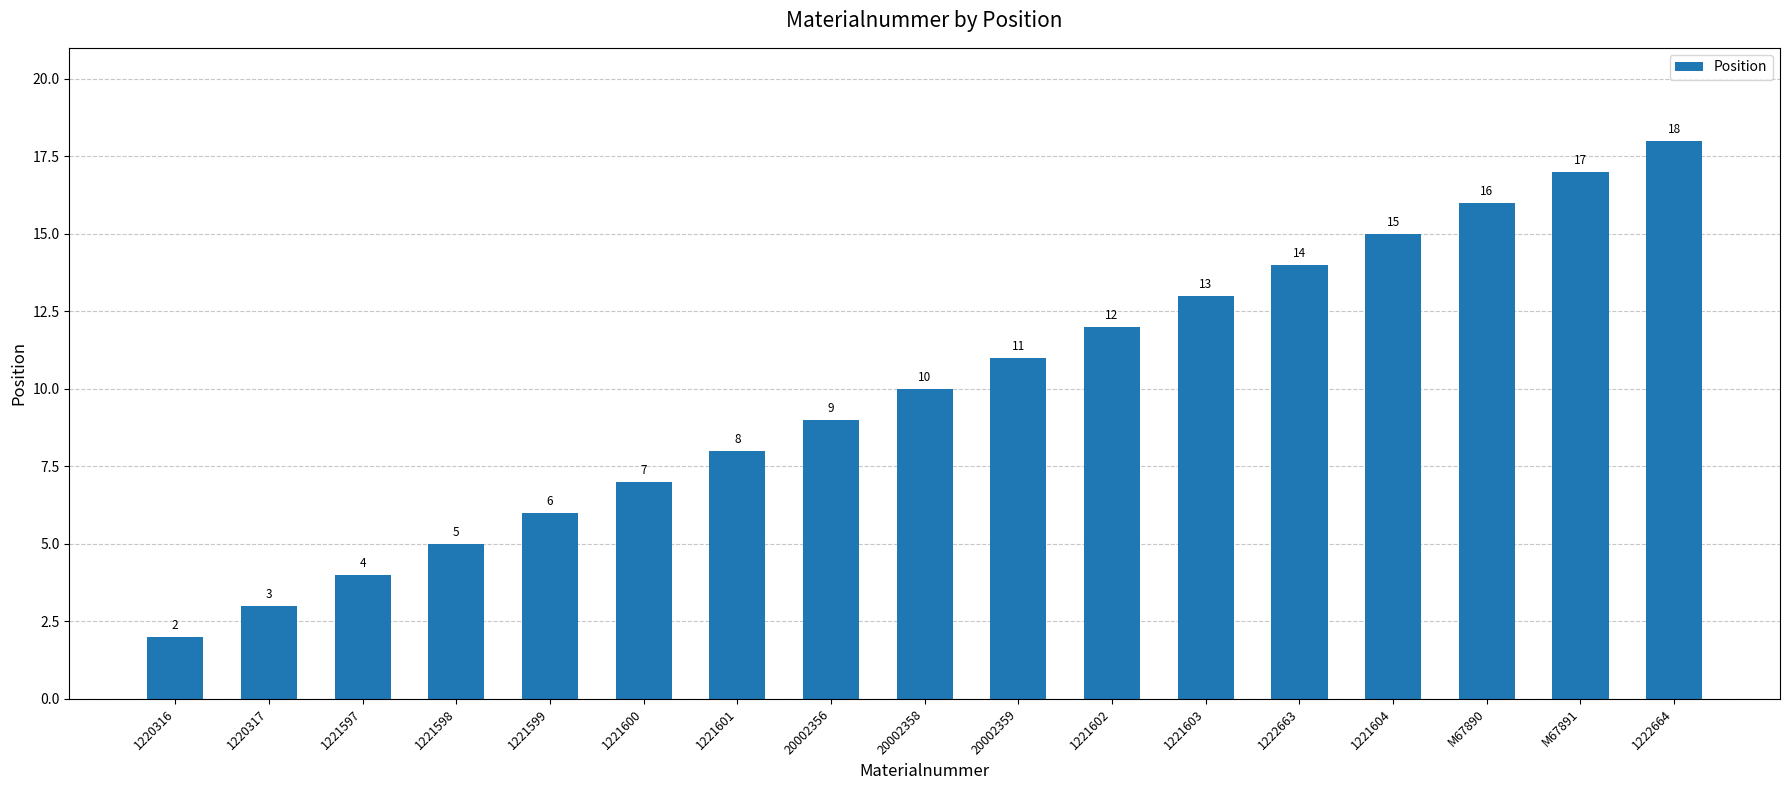

The value at M67891 is 17. True or false?

True